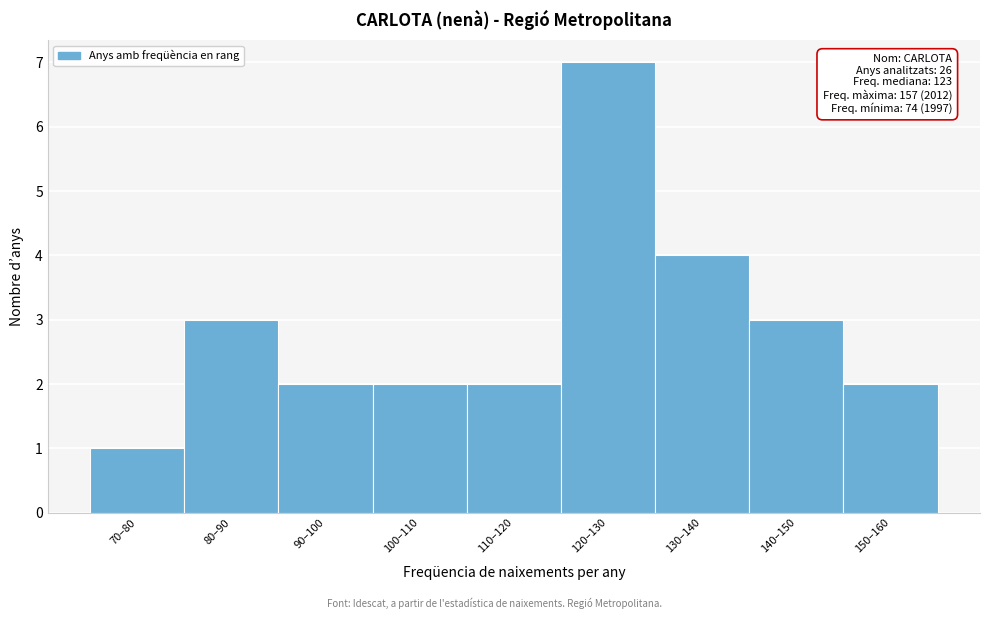

Reading right to left, list all the values displayed in this chart.

150–160=2	140–150=3	130–140=4	120–130=7	110–120=2	100–110=2	90–100=2	80–90=3	70–80=1